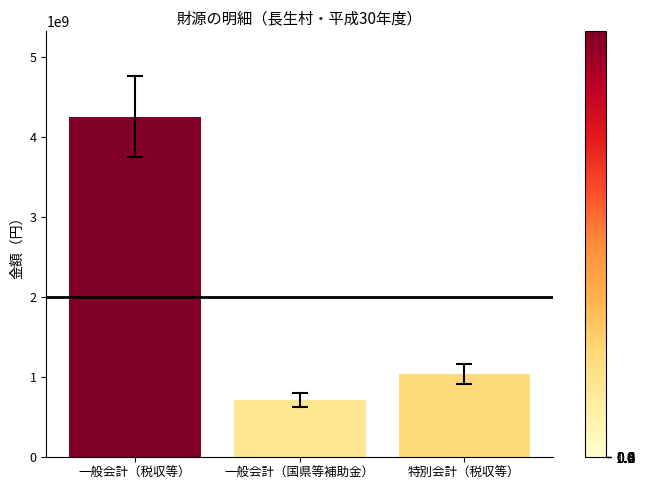

Reading right to left, transcribe all the data shown in this chart.

1035767972	718612215	4253429955